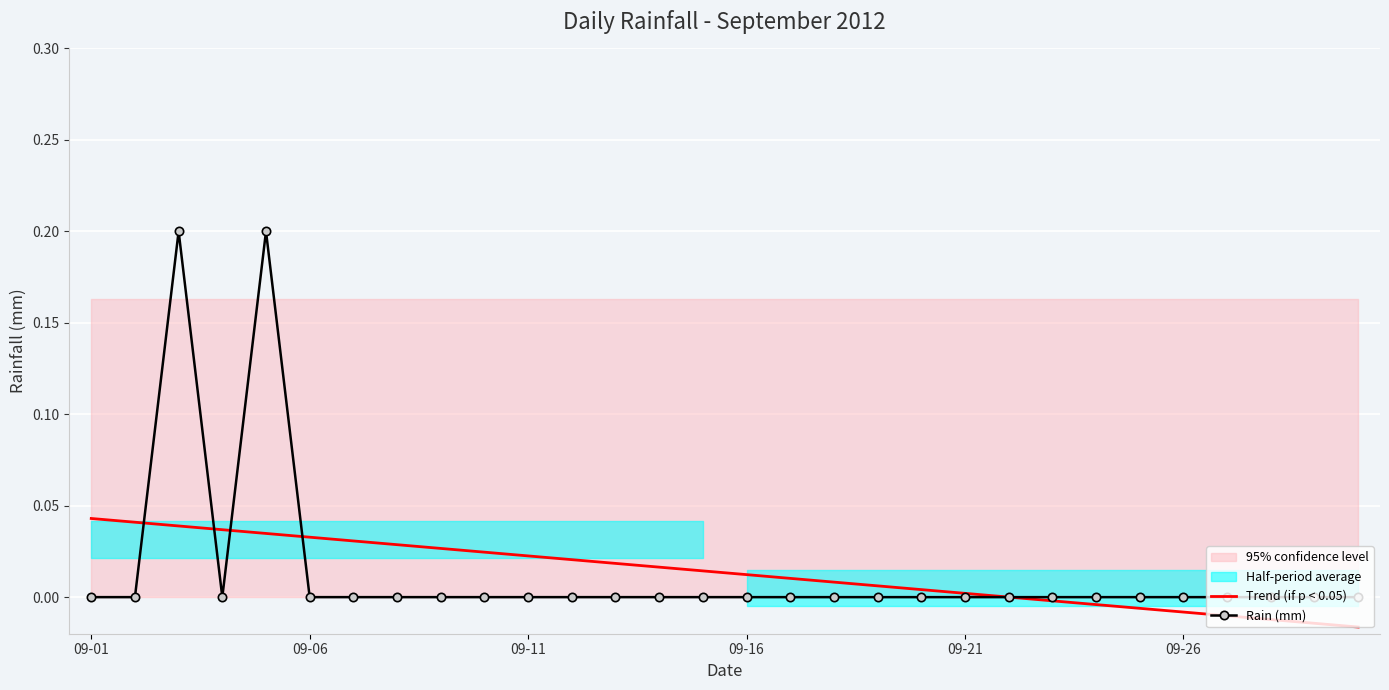

Is it true that Trend (if p < 0.05) equals 0.0 at 09-16?

False